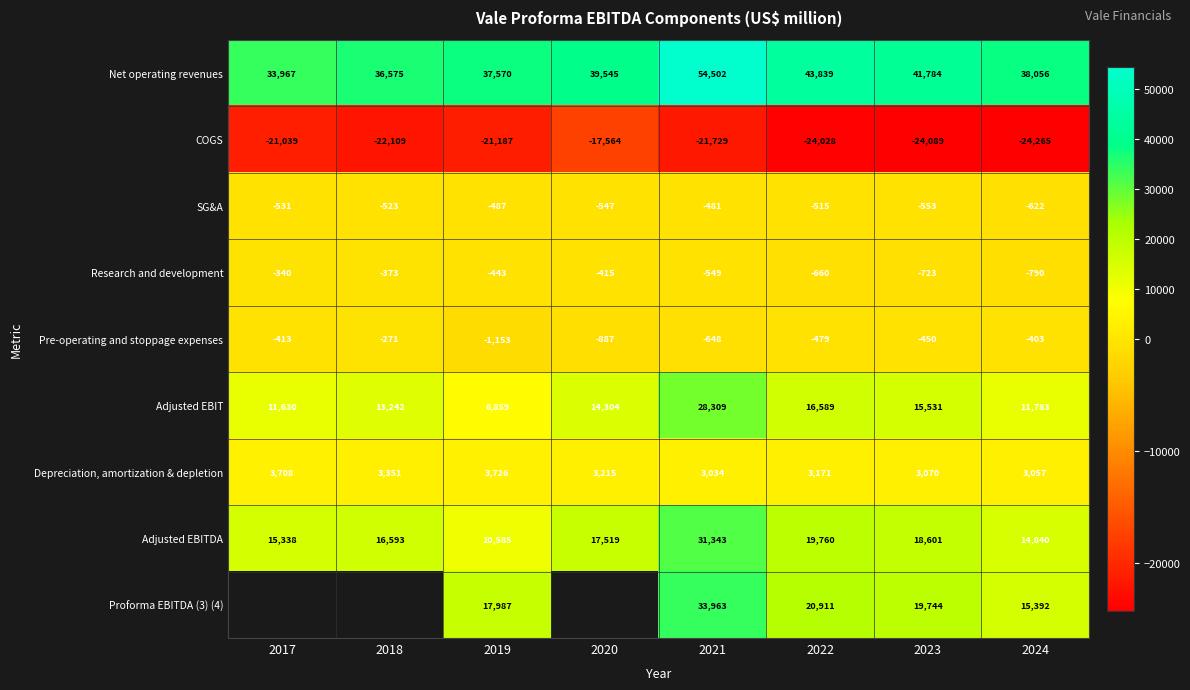

What is the difference between the second highest and minimum values in the COGS series?

3226